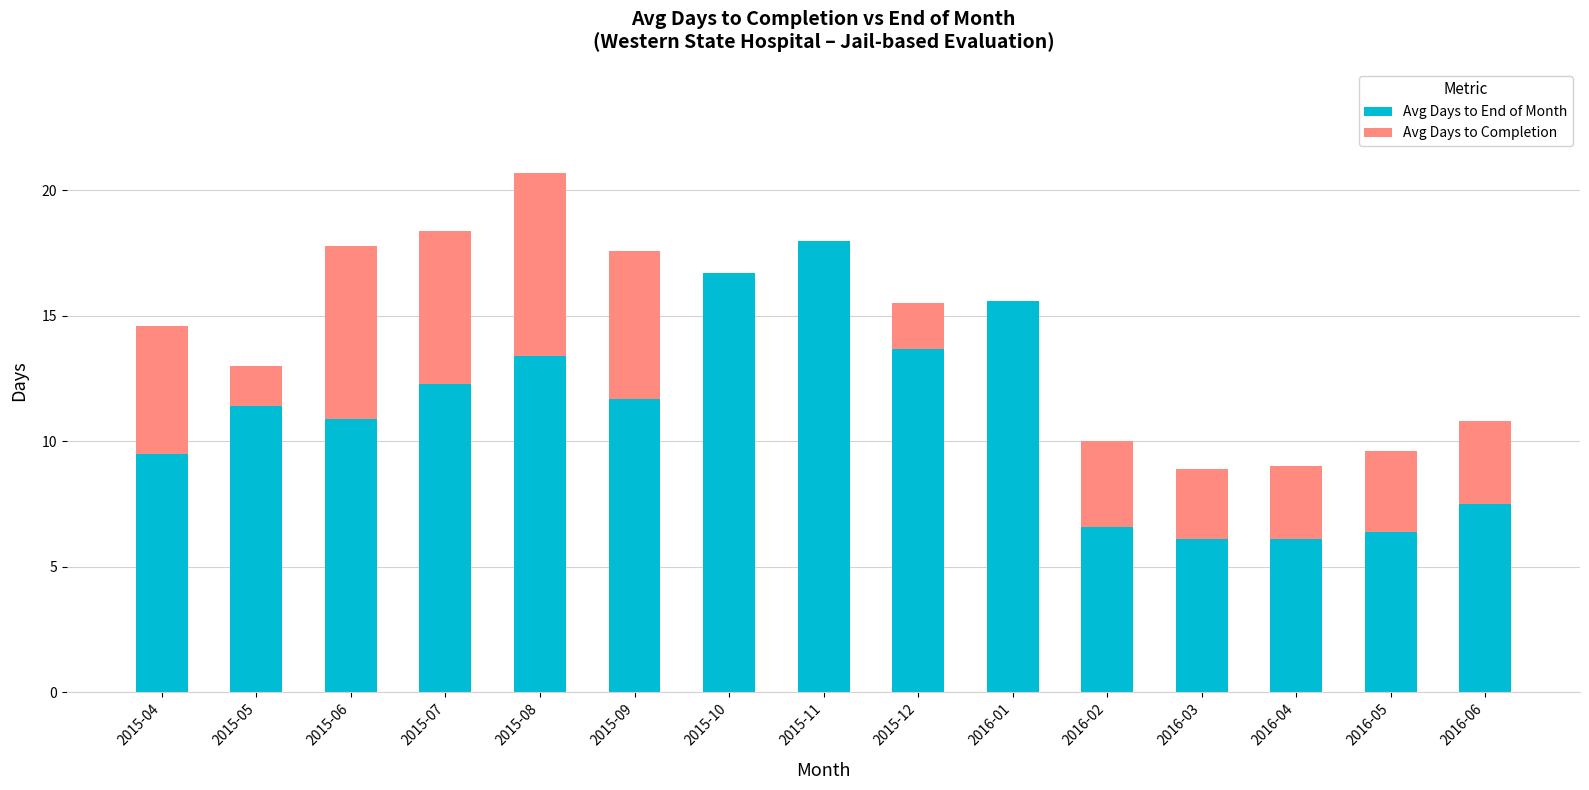

Reading left to right, what are the values for Avg Days to End of Month?

2015-04=9.5	2015-05=11.4	2015-06=10.9	2015-07=12.3	2015-08=13.4	2015-09=11.7	2015-10=16.7	2015-11=18.0	2015-12=13.7	2016-01=15.6	2016-02=6.6	2016-03=6.1	2016-04=6.1	2016-05=6.4	2016-06=7.5